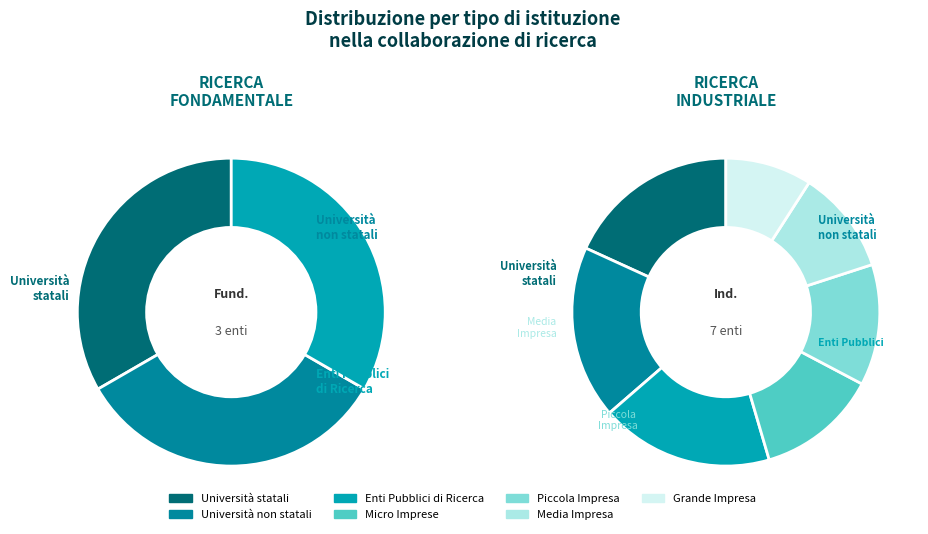

How many slices are in this pie chart?

7